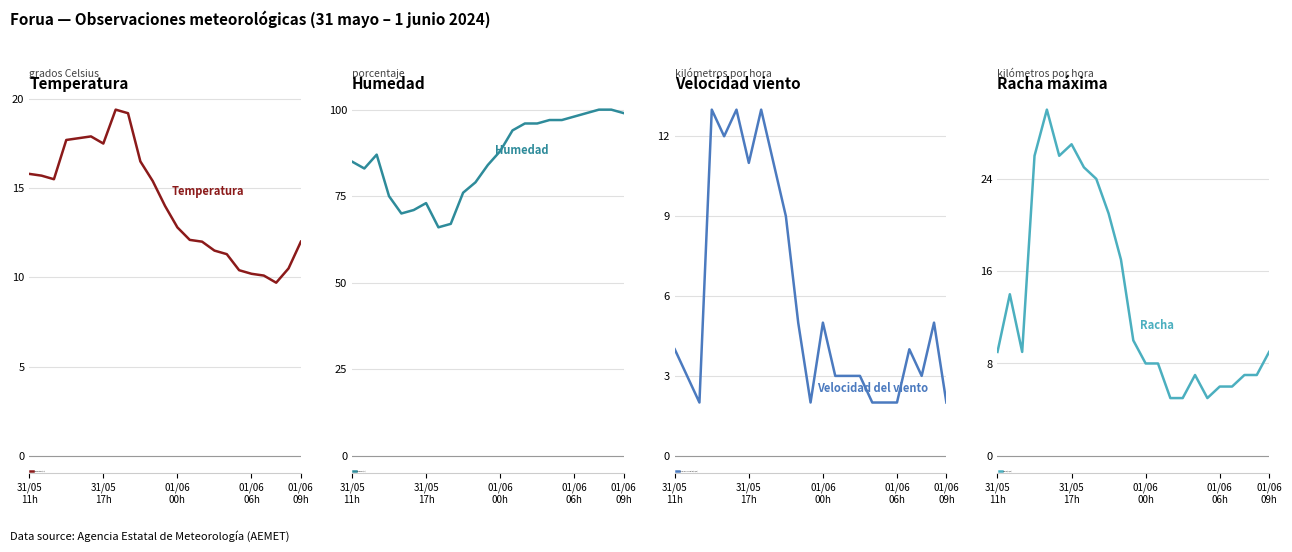

How many data points in Racha (km/h) are less than 9?

10